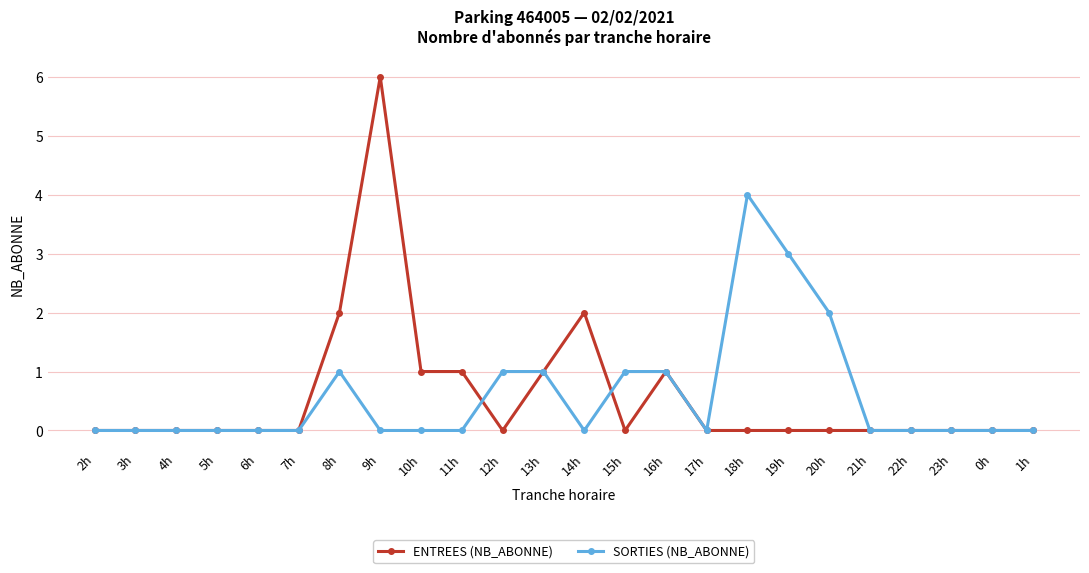

What is the label of the 24th point from the right?

2h